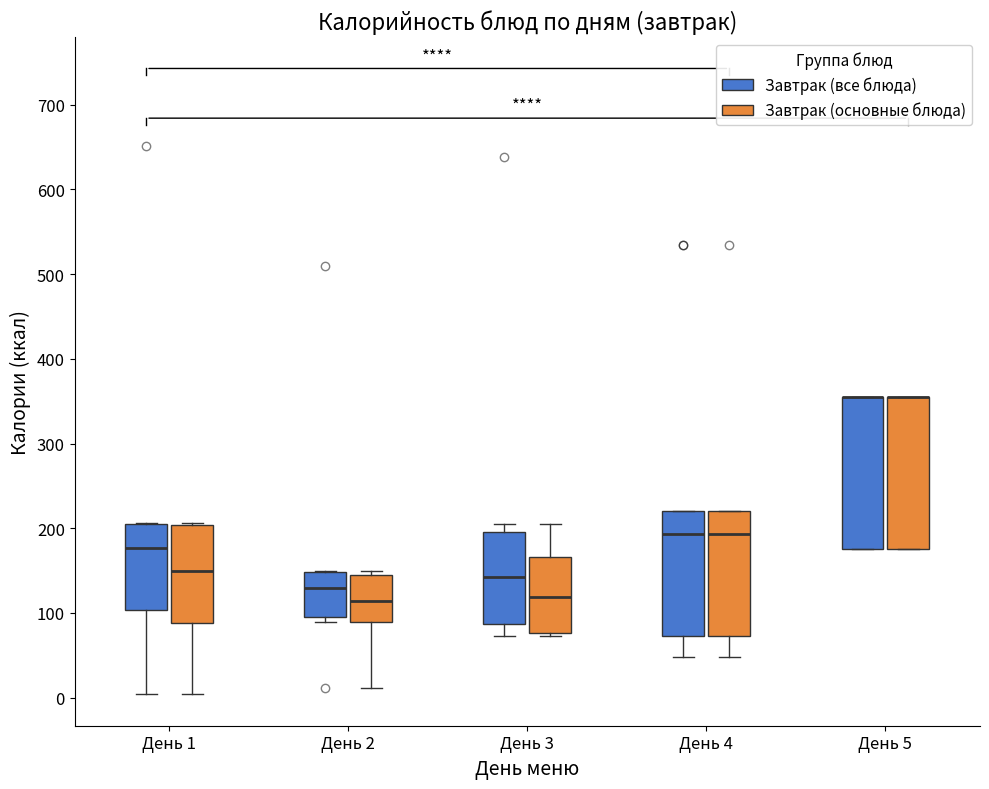

Where is the upper edge of the box for День 5 (Завтрак (основные блюда)) on the y-axis? The values are not printed on the chart, so give them approximately, as read against the axis.

350